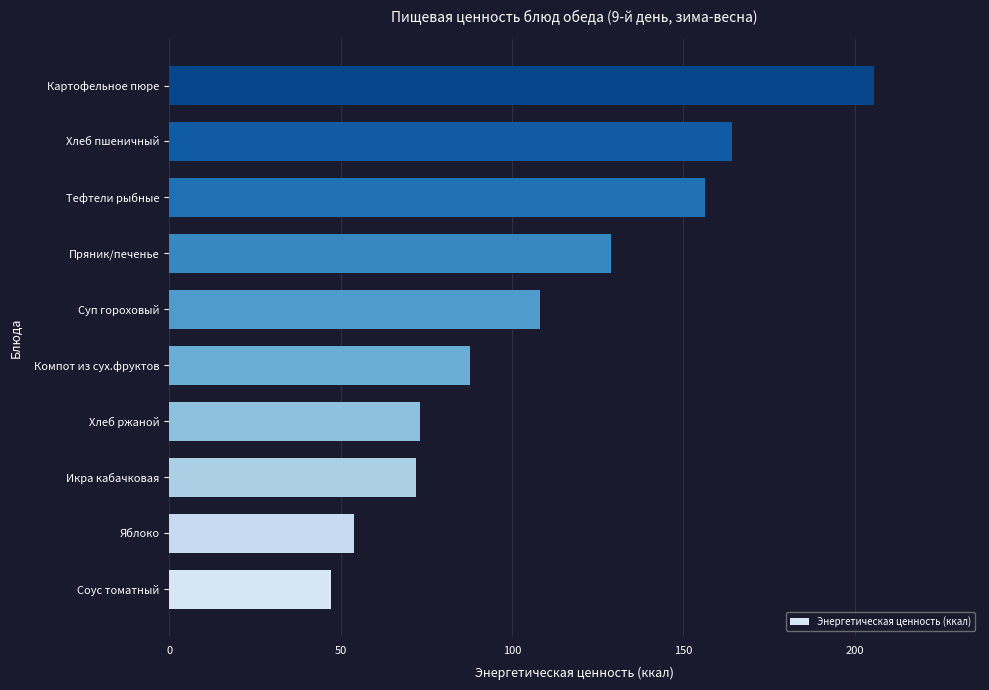

The value at Яблоко is 54.0. True or false?

True